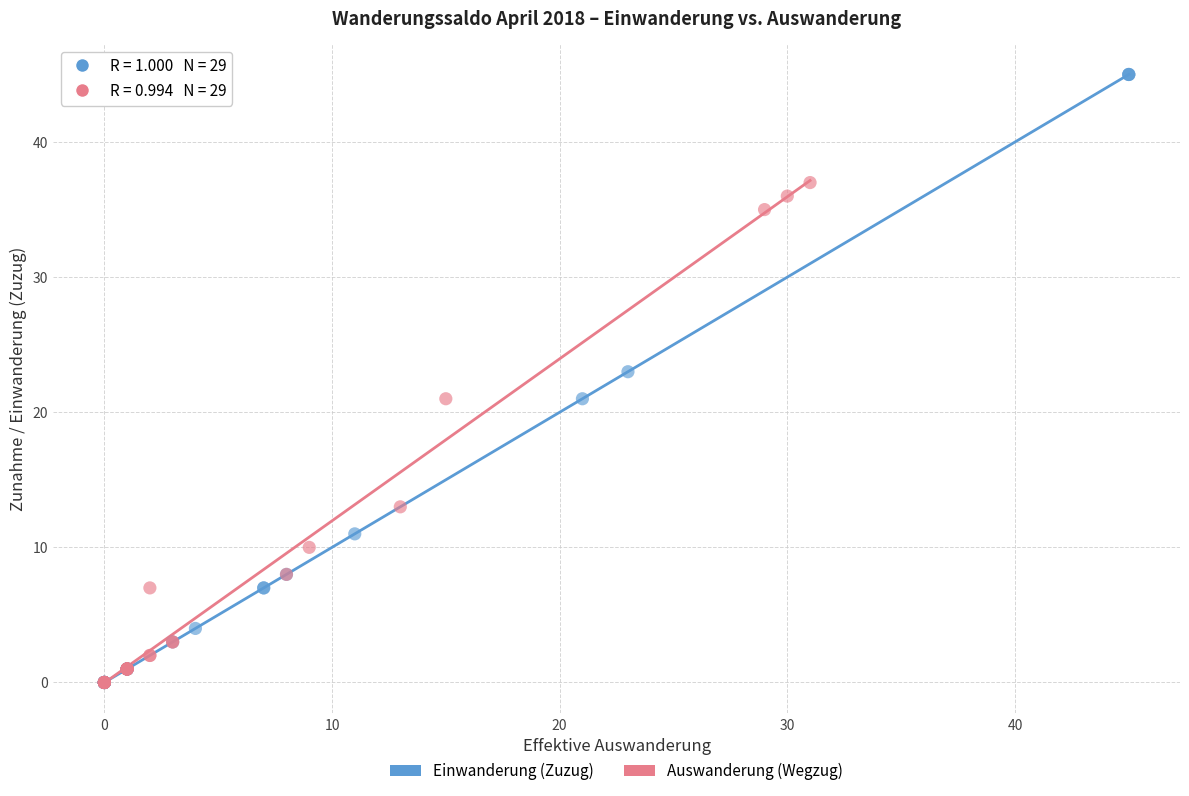

Which series reaches the maximum Y coordinate?

Einwanderung (Zuzug)